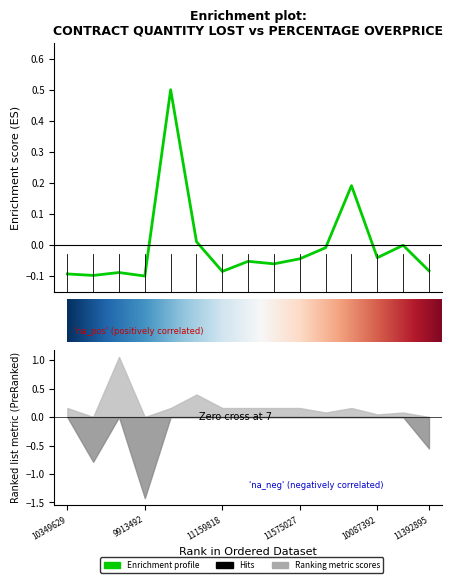

The value at 11321052 is 0.0. True or false?

False